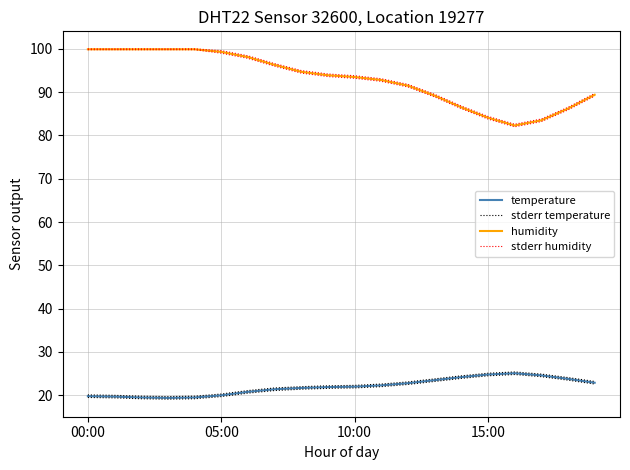

What is the value of the humidity point at the 12th from the left?

92.8